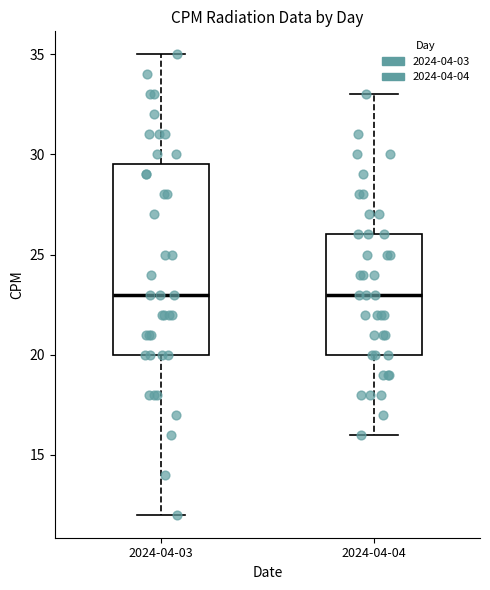

Where does the upper whisker of the box for 2024-04-04 end on the y-axis? The values are not printed on the chart, so give them approximately, as read against the axis.

33.0